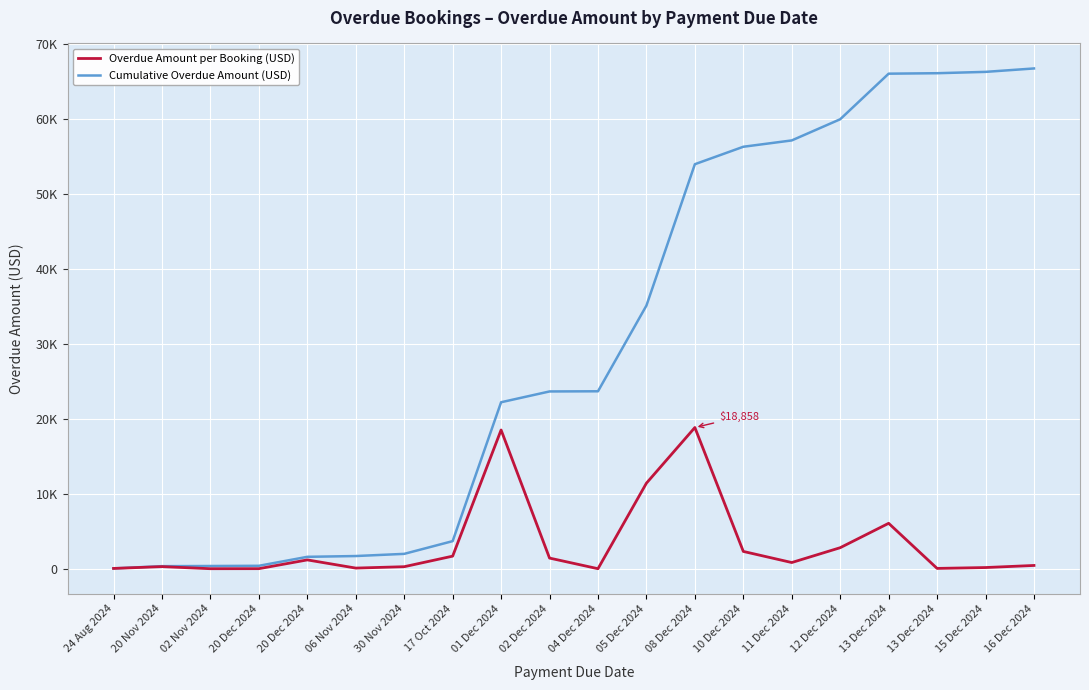

Does the chart have visible grid lines?

Yes